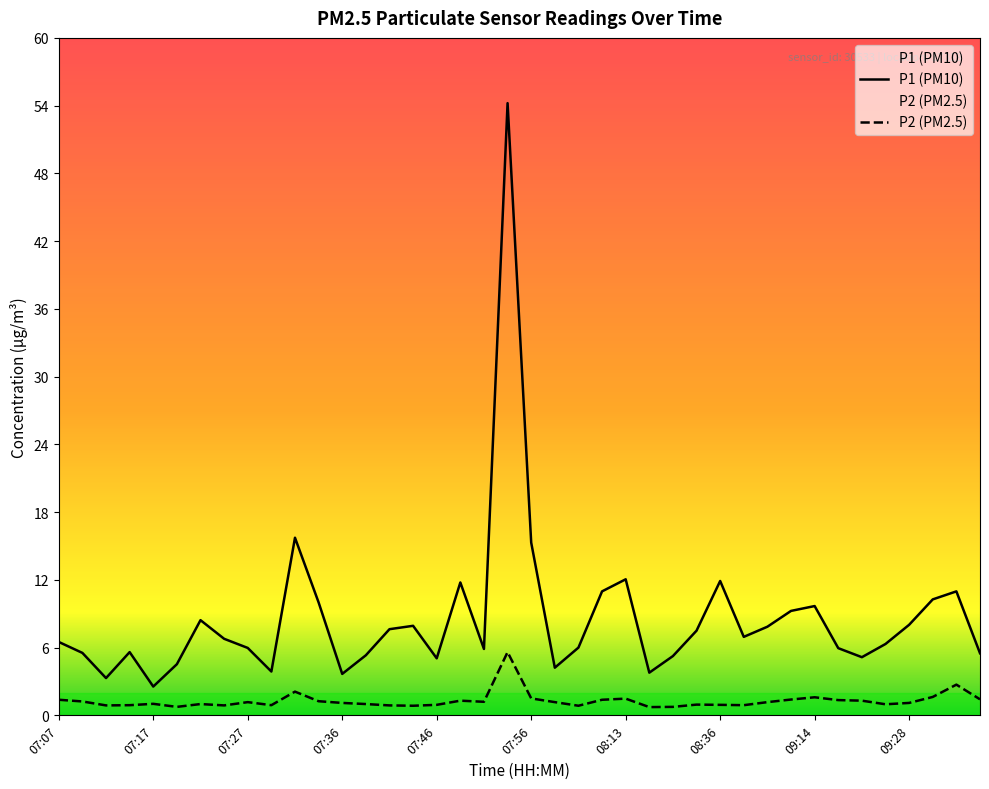

True or false: P1 has a value of 3.4 at 07:17.

False